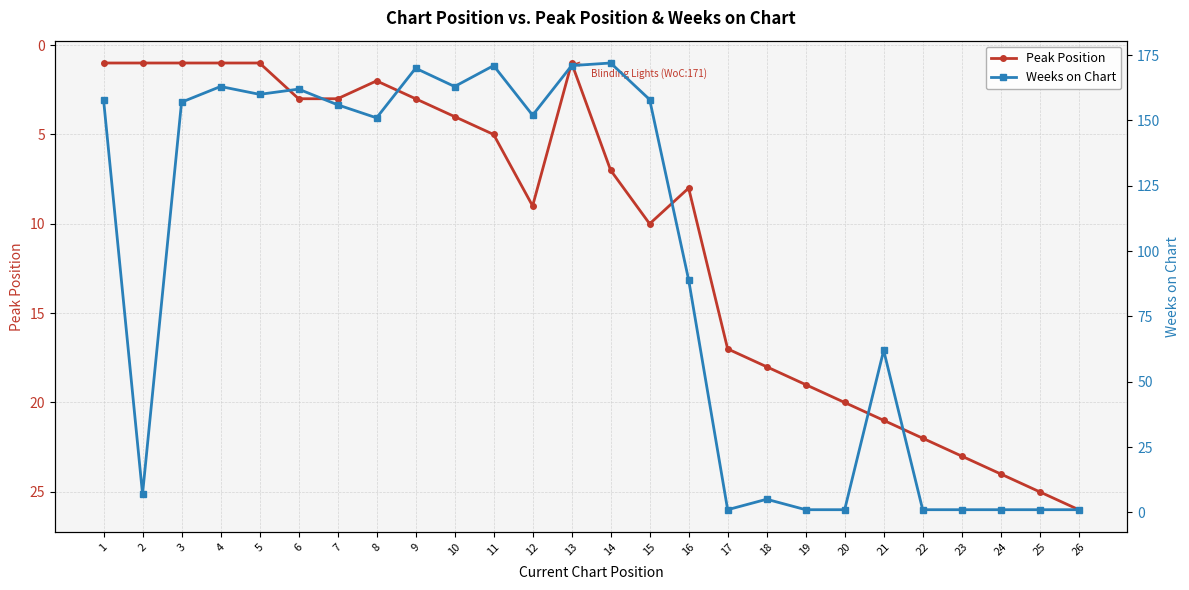

What is the total value across all series at 26?

27